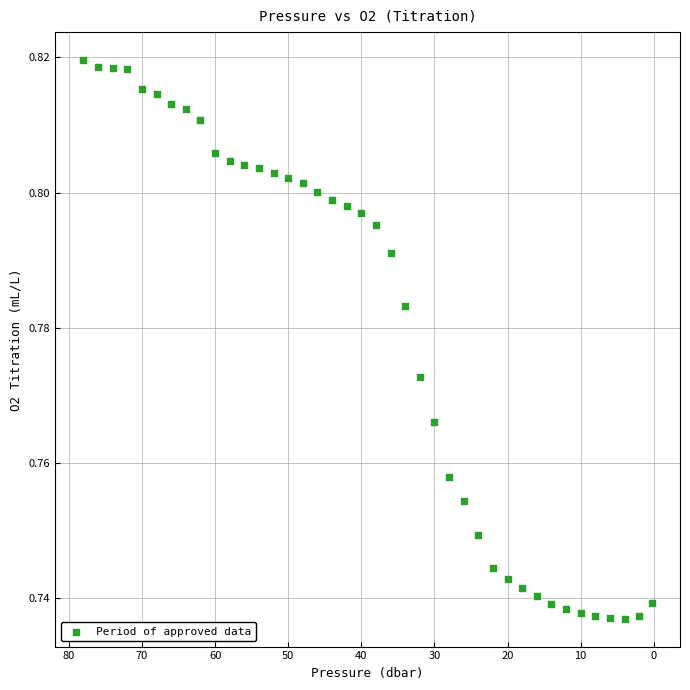

What is the range of X values (max minus min)?

77.7